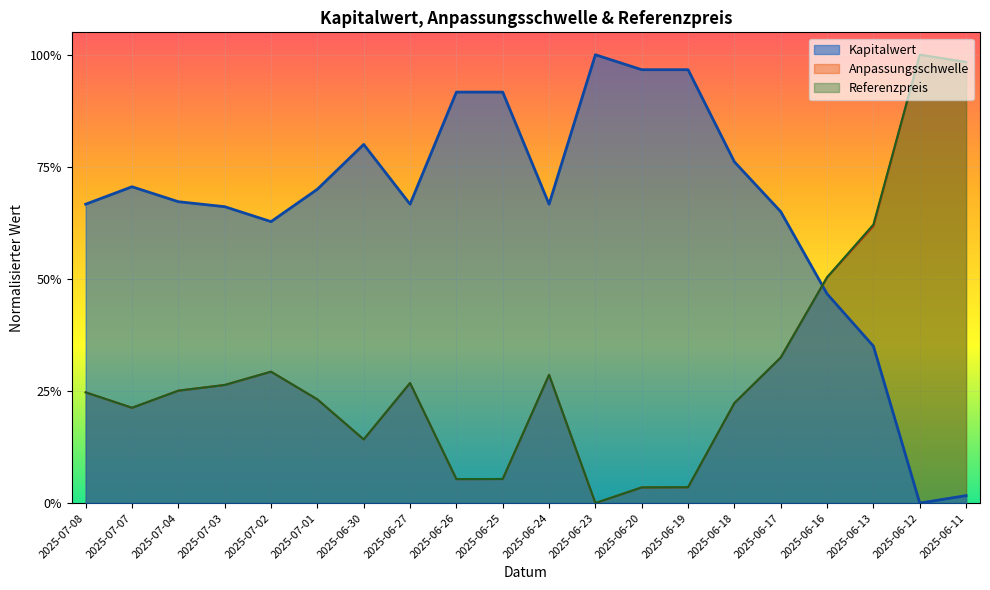

How many positive values does the Kapitalwert series have?

19